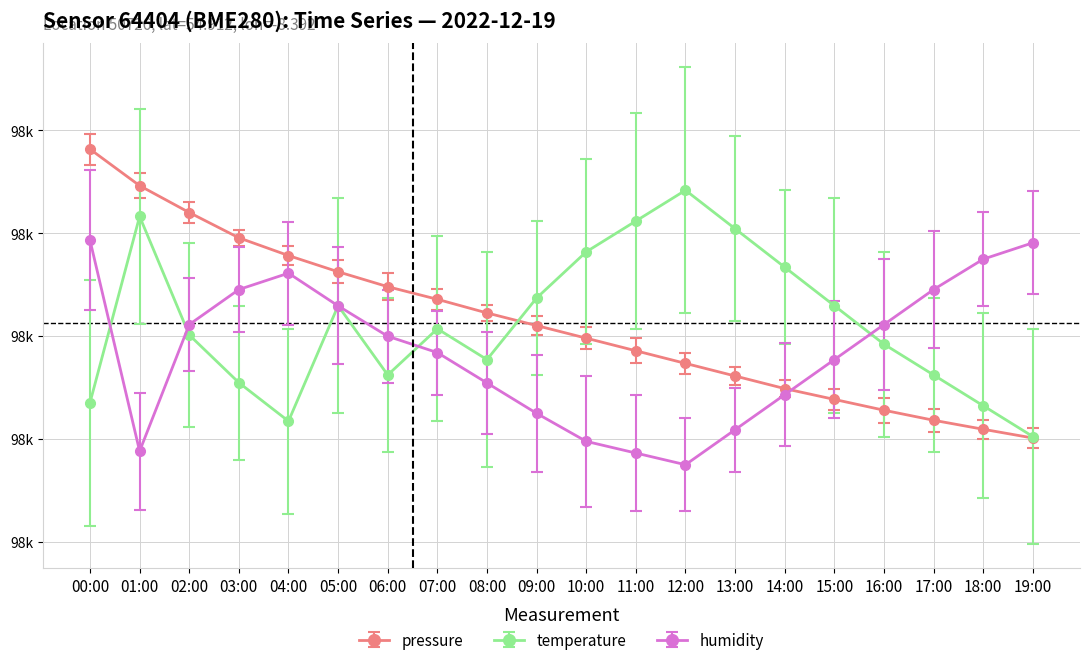

Rank the series at 04:00 from highest to lowest value.

pressure, humidity, temperature